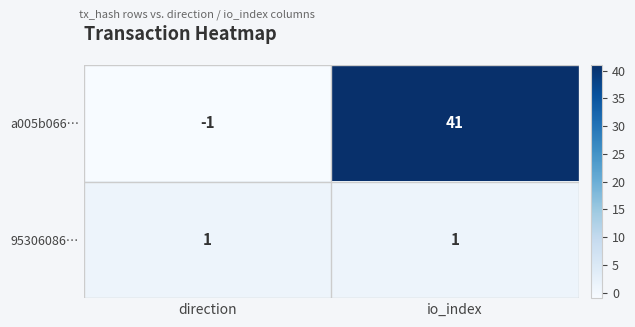

Reading left to right, what are all the values shown in this chart?

a005b066…: direction=-1	io_index=41
95306086…: direction=1	io_index=1